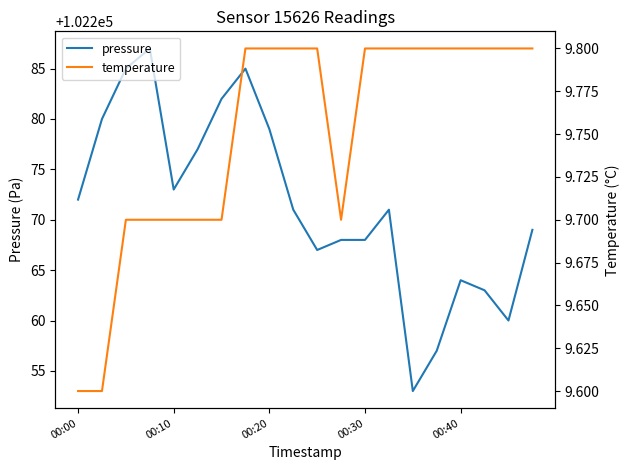

Which series has the largest total across all categories?

pressure